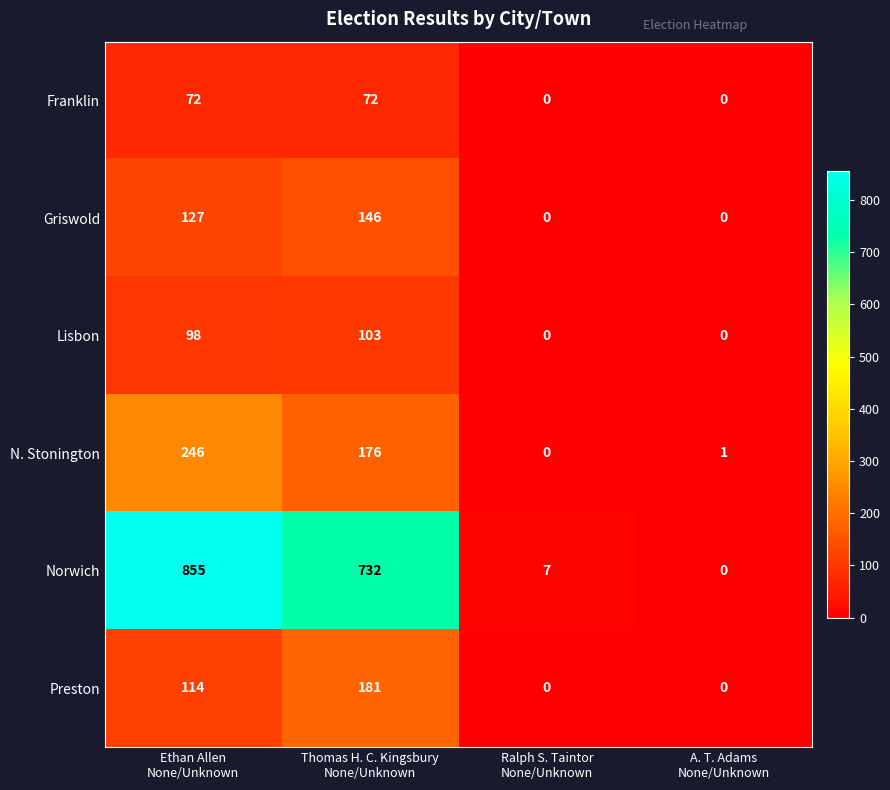

Rank the series by their maximum value, from lowest to highest.

Franklin, Lisbon, Griswold, Preston, N. Stonington, Norwich